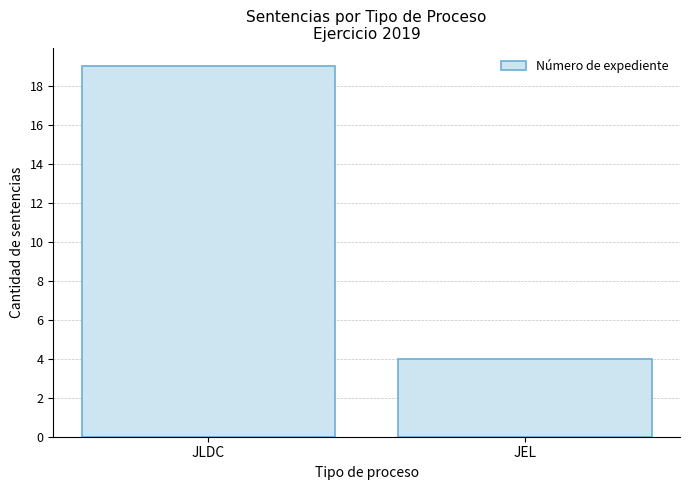

Does the chart contain stacked bars?

No